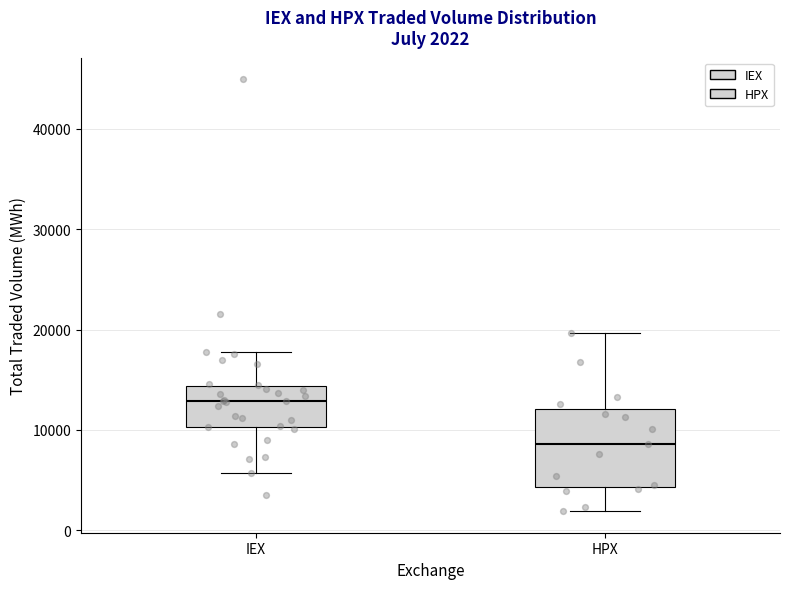

Which box's median line is the highest?

IEX